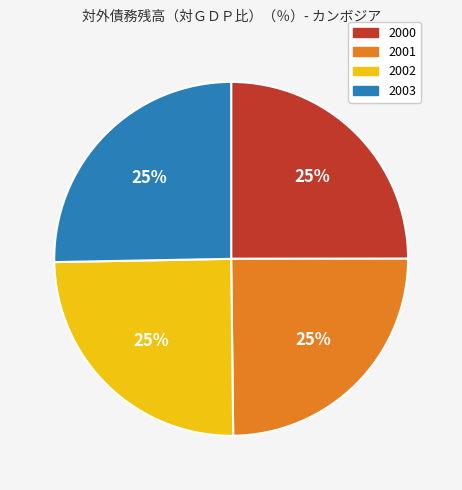

To the nearest percent, what percentage of the pie is 2003?

25%